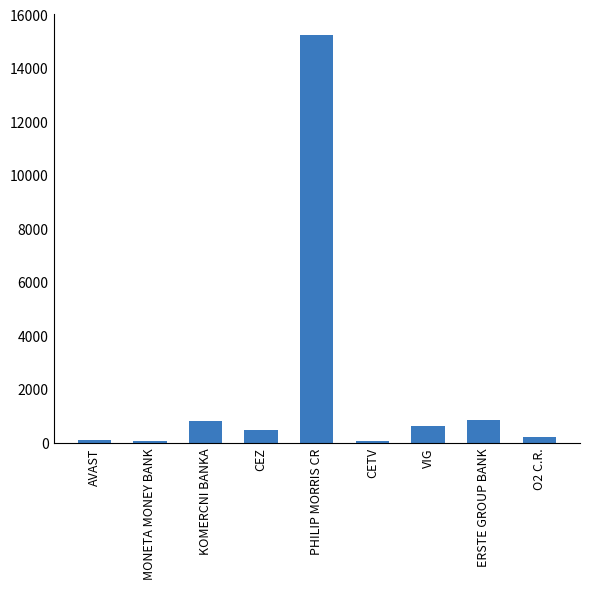

Between CEZ and CETV, which is larger?

CEZ